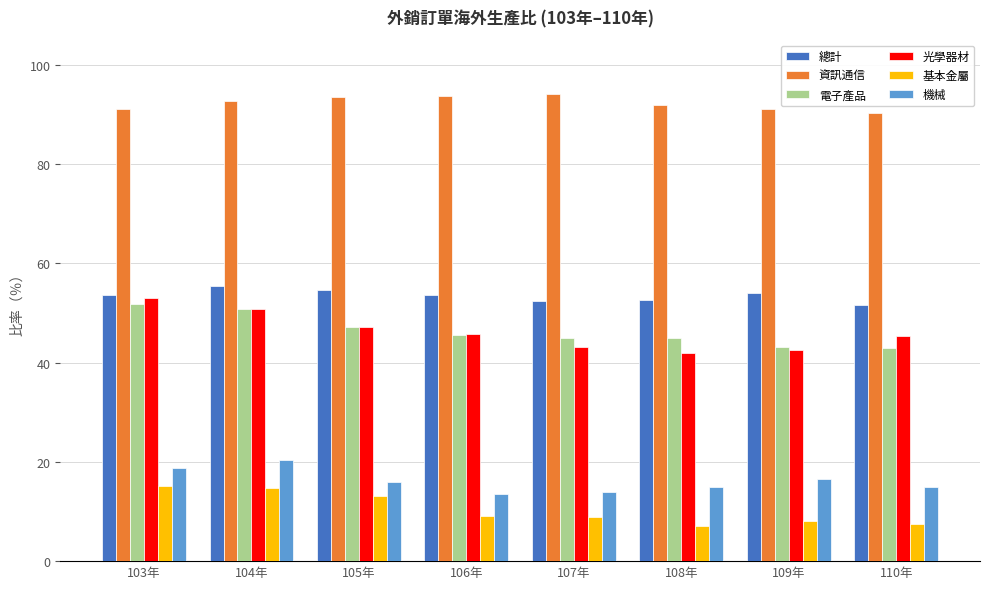

What are all the series names shown in the legend?

總計, 資訊通信, 電子產品, 光學器材, 基本金屬, 機械